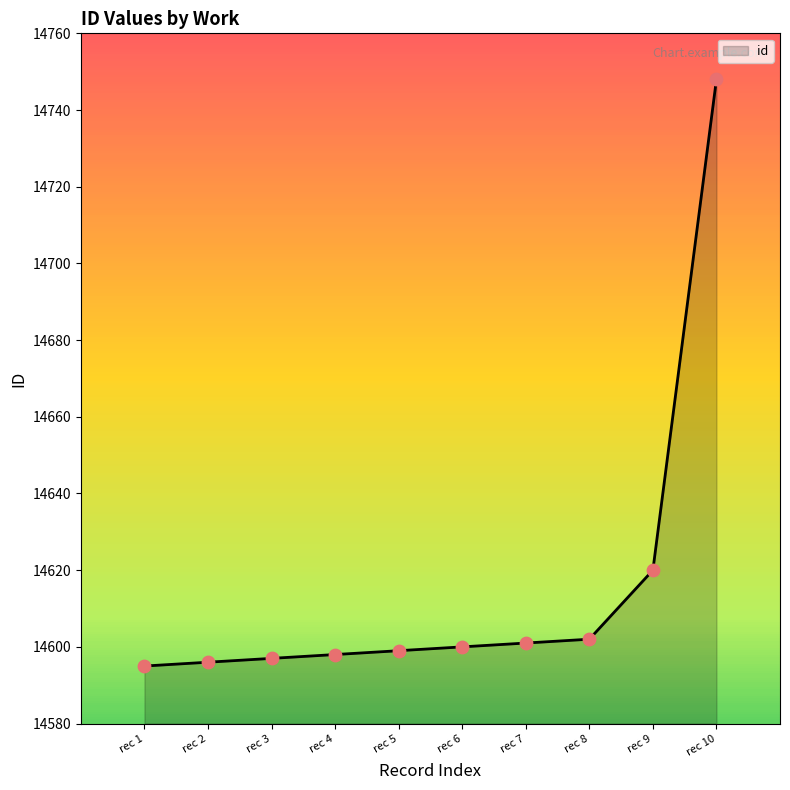

Approximately how many times larger is the value at rec 9 compared to rec 8?

1.0